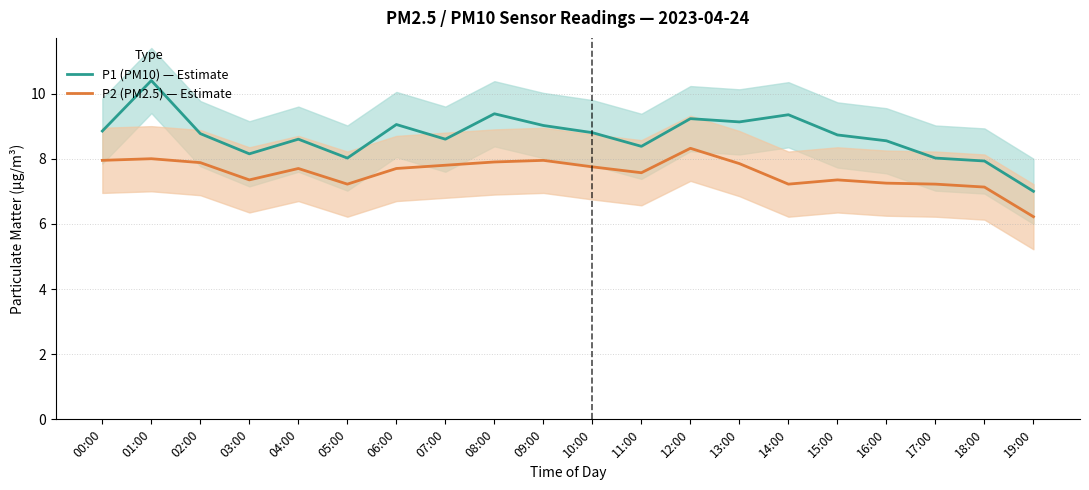

At which category does P2 (PM2.5) — Estimate reach its first local peak?

01:00